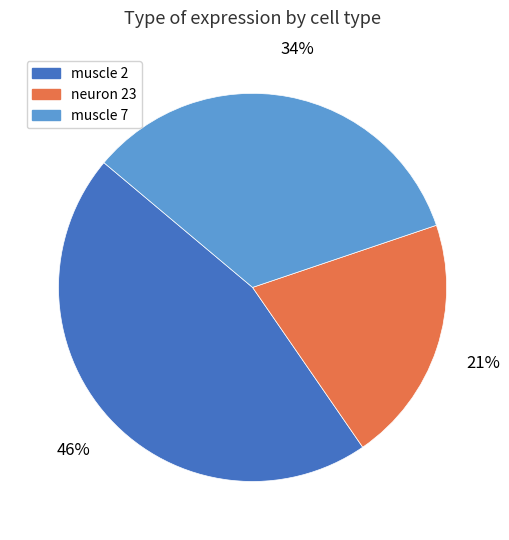

True or false: muscle 2 accounts for 46% of the total.

True